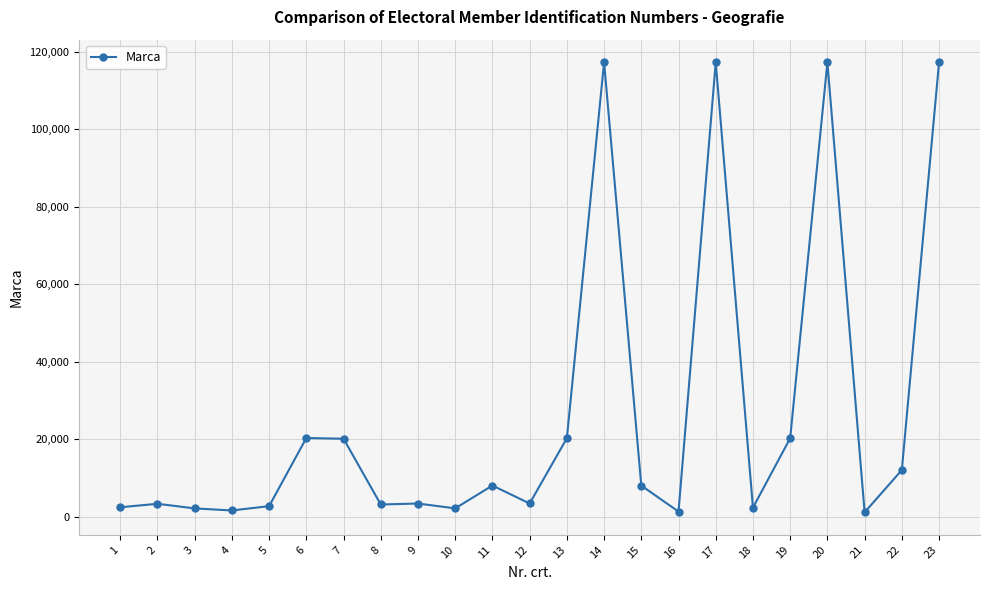

Count the number of categories in the chart.

23